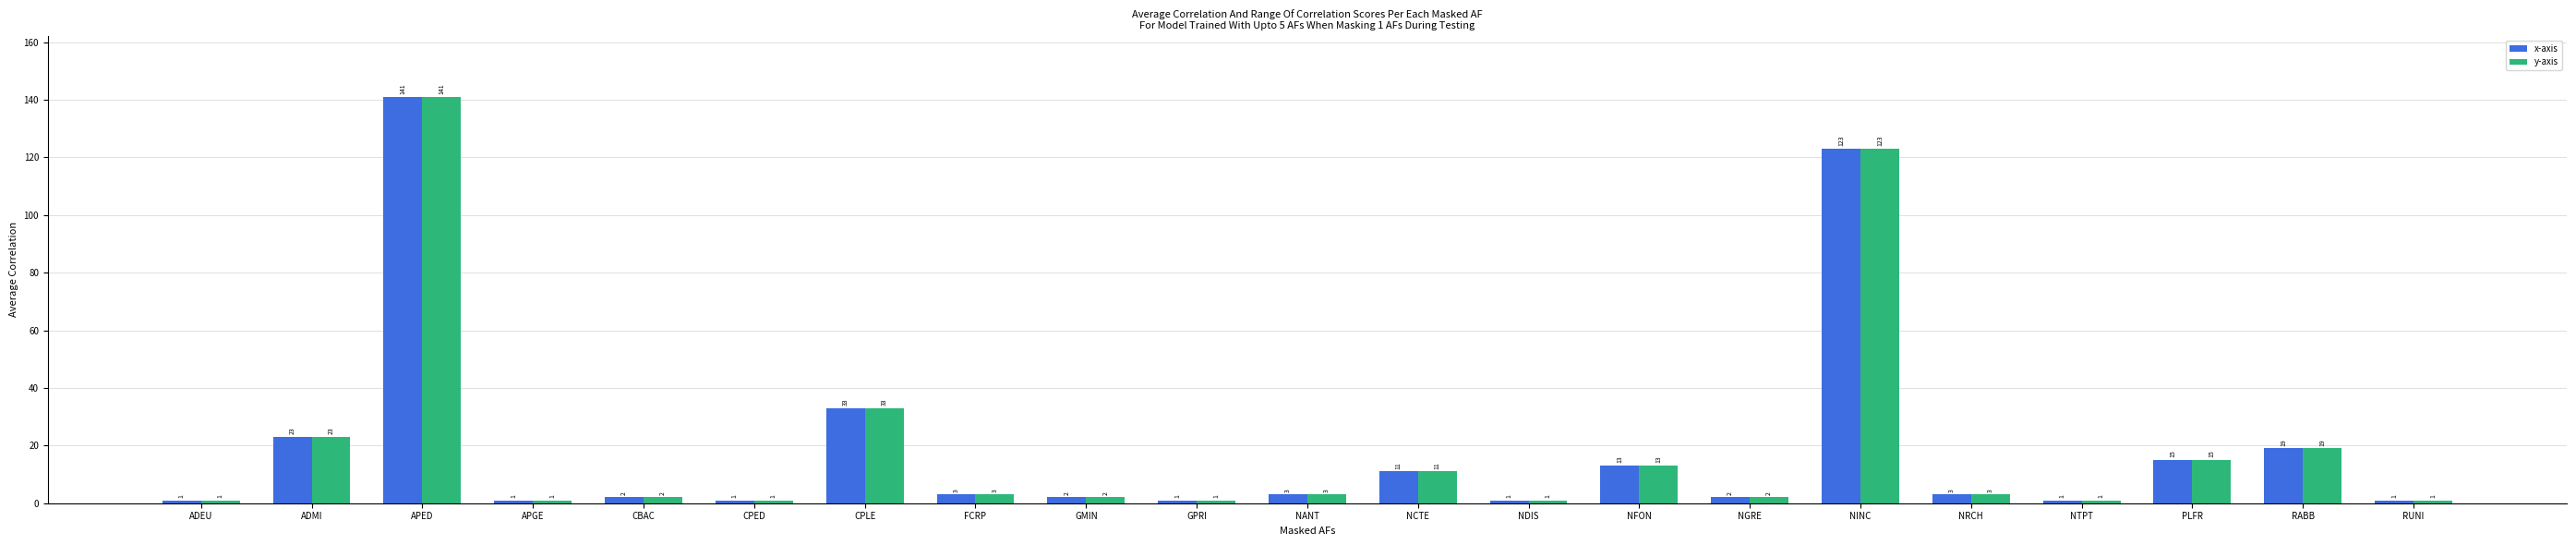

What is the maximum value shown in the chart?

141